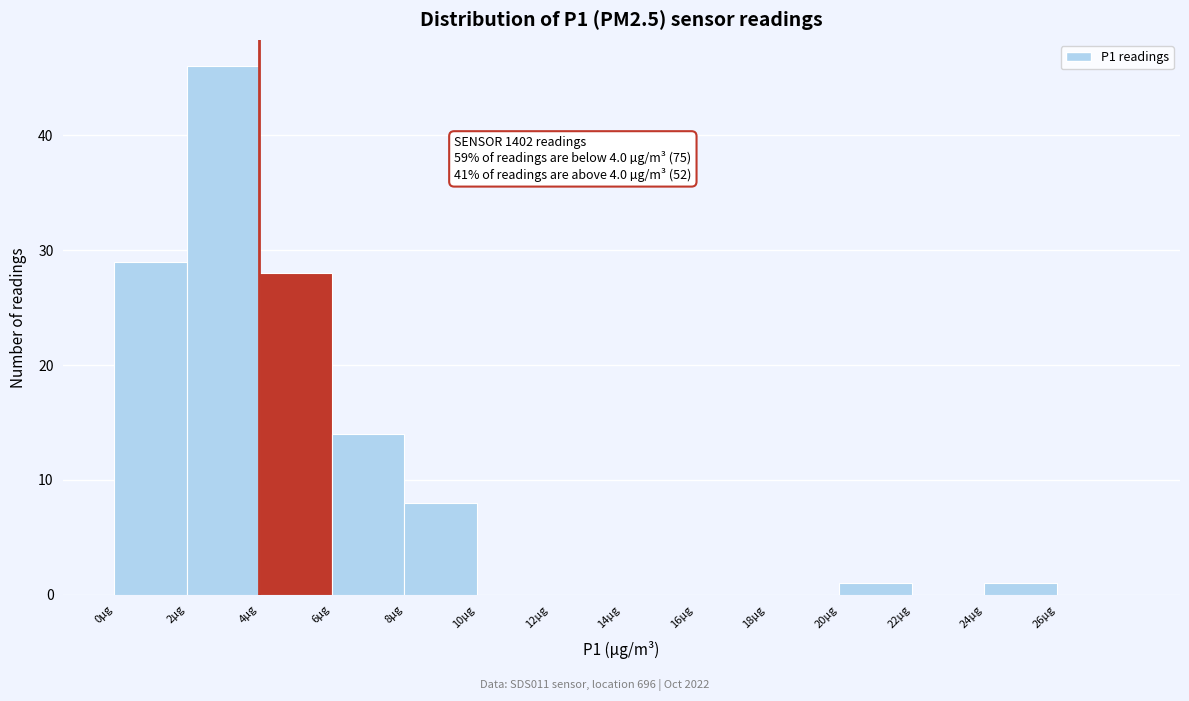

Which range on the x-axis has the tallest bar?

2 to 4